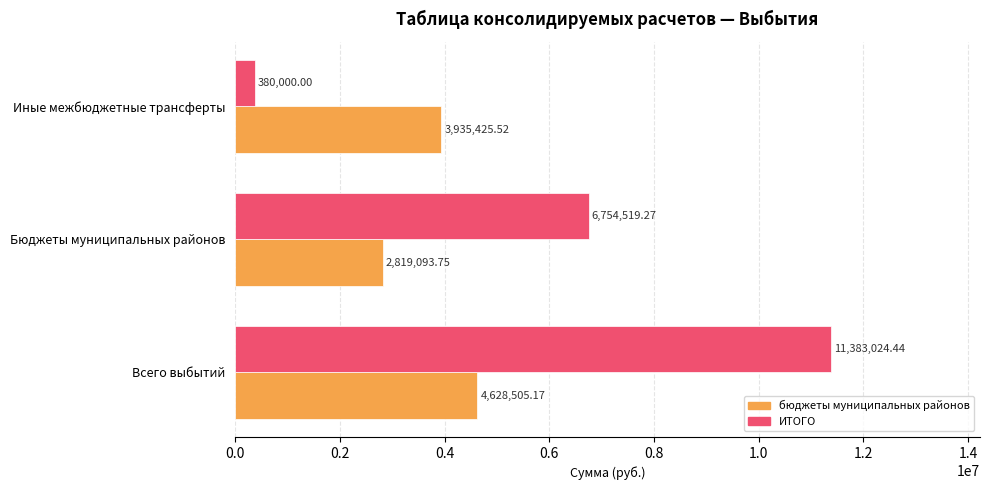

What is the total value across all series at Иные межбюджетные трансферты?

4315425.5